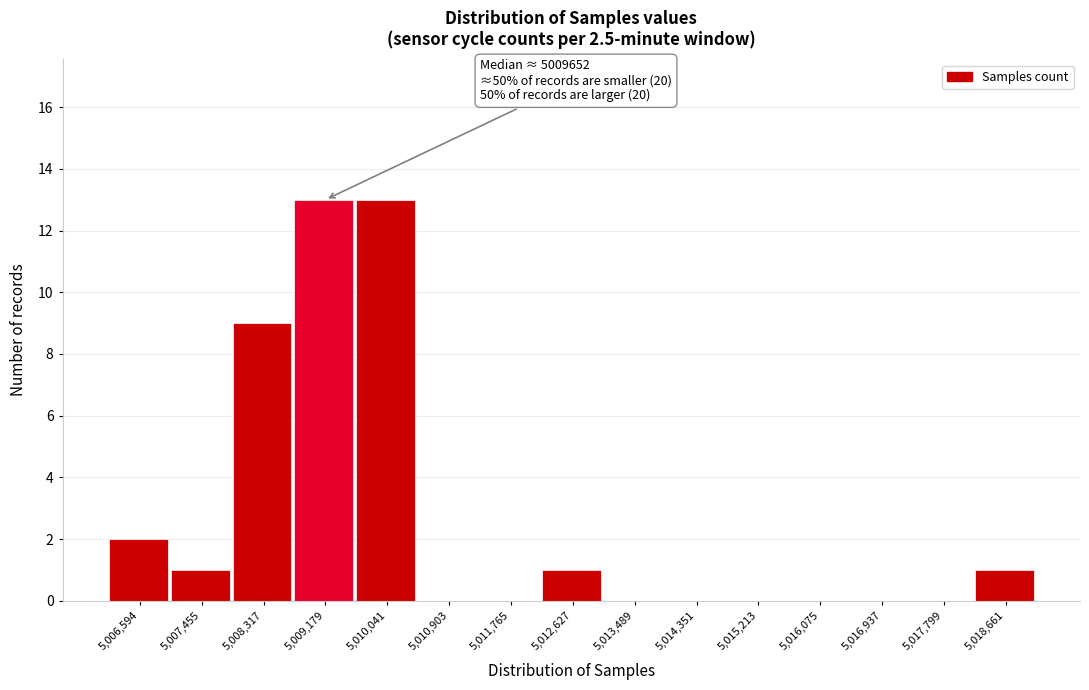

Reading right to left, transcribe all the data shown in this chart.

5,018,661=1	5,017,799=0	5,016,937=0	5,016,075=0	5,015,213=0	5,014,351=0	5,013,489=0	5,012,627=1	5,011,765=0	5,010,903=0	5,010,041=13	5,009,179=13	5,008,317=9	5,007,455=1	5,006,594=2